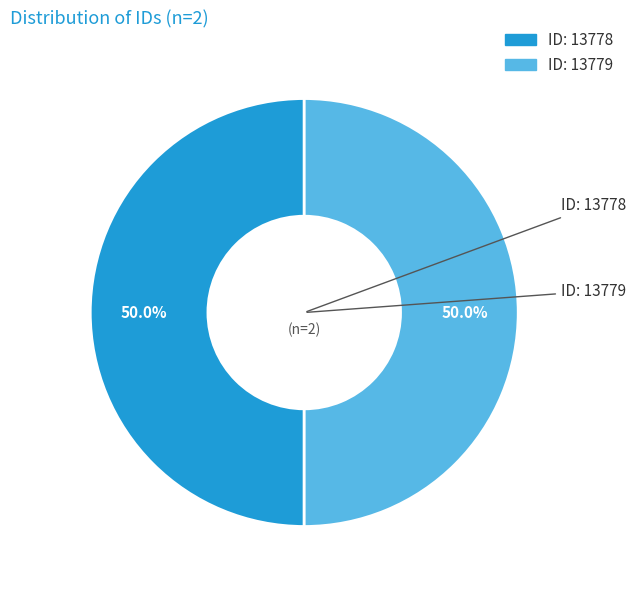

Count the number of slices in the pie.

2